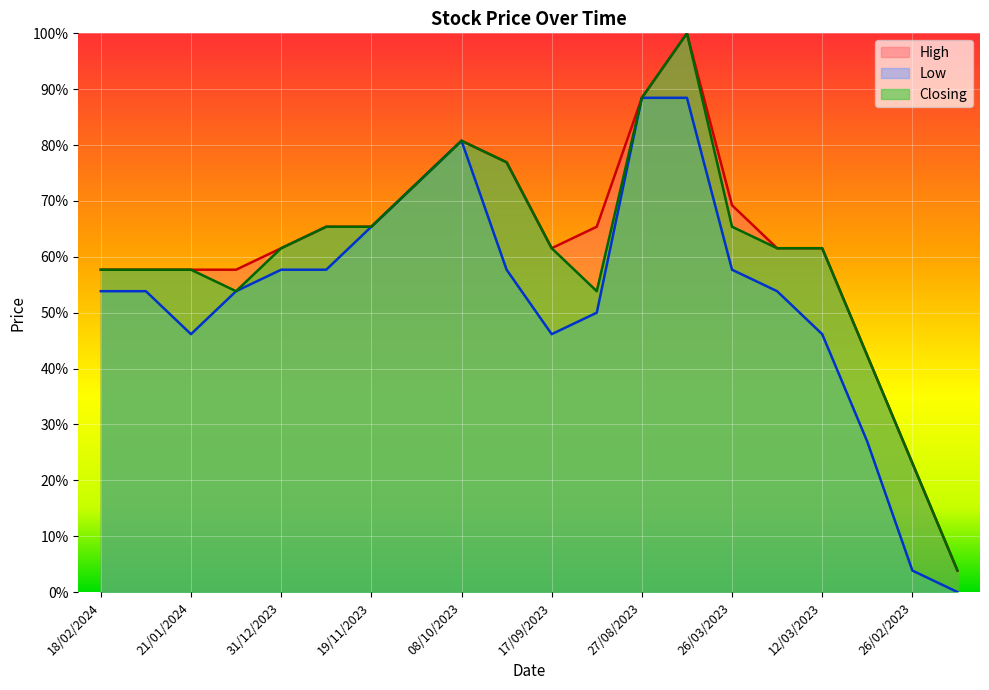

Which label corresponds to the largest value in the chart?

07/05/2023